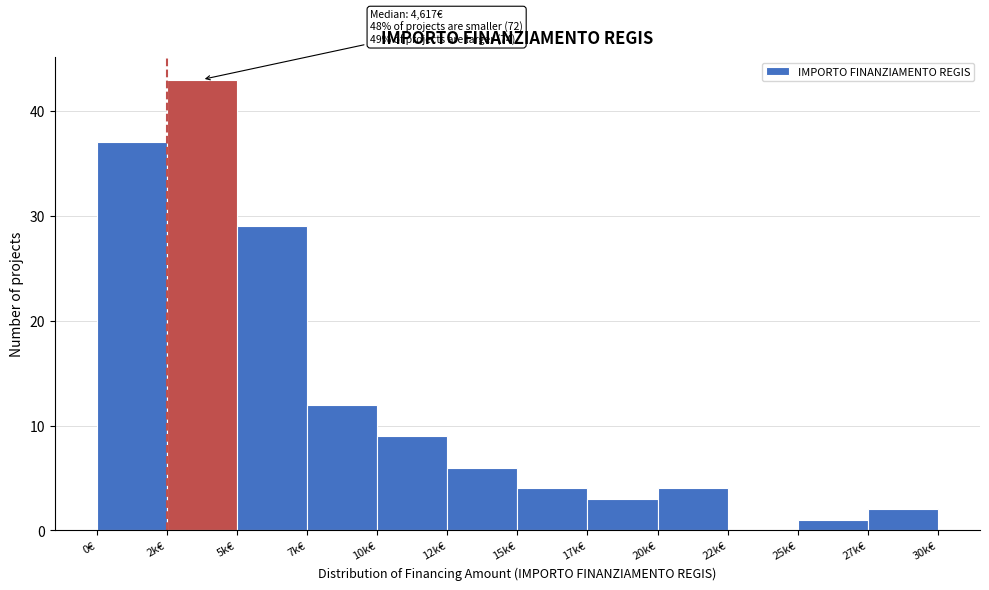

Reading right to left, what are all the values shown in this chart?

27k€=2	25k€=1	22k€=0	20k€=4	17k€=3	15k€=4	12k€=6	10k€=9	7k€=12	5k€=29	2k€=43	0€=37